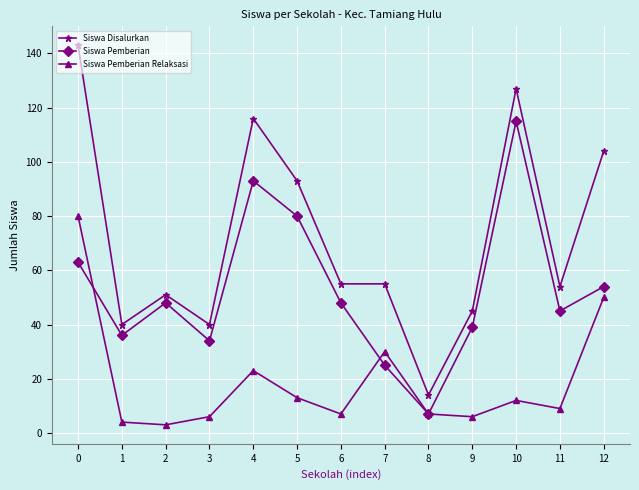

What is the lowest value of the Siswa Disalurkan series?

14